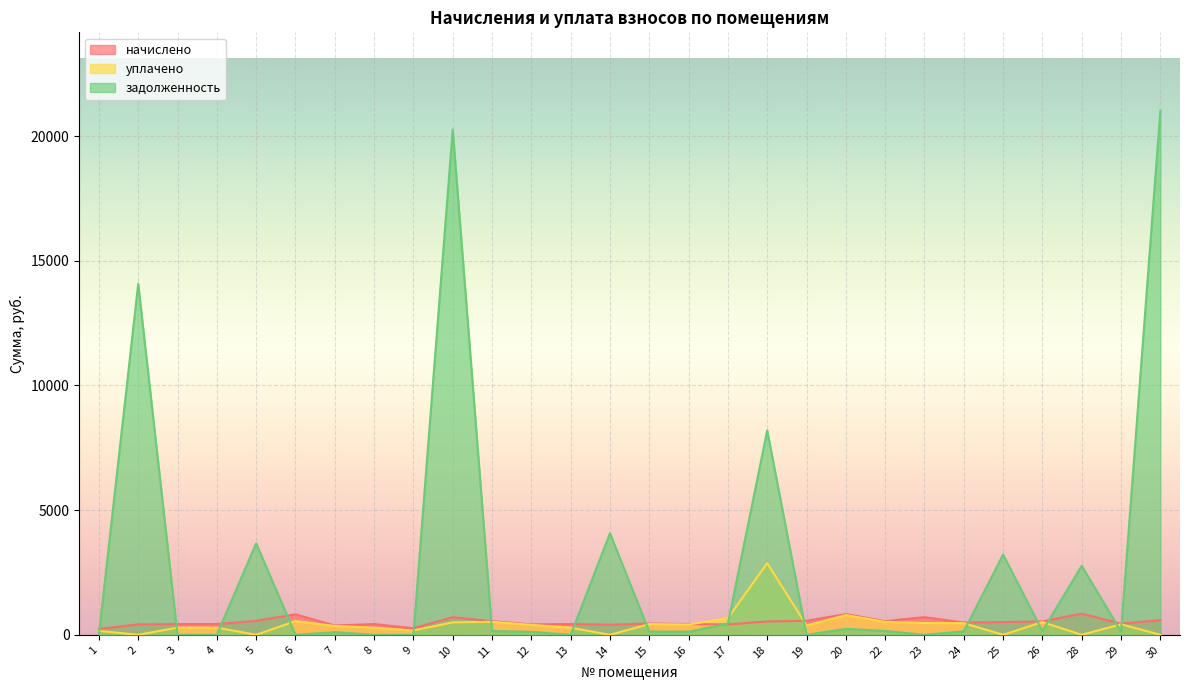

Reading left to right, extract all data points from this chart.

начислено: 235.4	418.6	431.6	431.6	559.8	824.0	371.5	431.6	261.6	706.3	546.8	418.6	431.6	408.1	452.6	431.6	415.9	533.7	562.4	831.9	549.4	708.9	491.8	512.7	536.3	850.2	444.7	591.2
уплачено: 157.0	0.0	287.8	287.8	0.0	549.4	353.7	287.8	174.4	500.0	520.6	398.6	287.8	0.0	430.9	411.0	668.7	2875.5	375.0	792.1	523.1	472.6	468.3	0.0	510.7	0.0	423.5	0.0
задолженность: 0.0	14076.1	0.0	0.0	3668.8	0.0	106.1	0.0	0.0	20259.5	156.1	119.5	0.0	4072.7	129.2	123.5	447.3	8196.7	0.0	237.6	156.9	0.0	140.4	3215.6	153.1	2765.3	127.0	21009.9